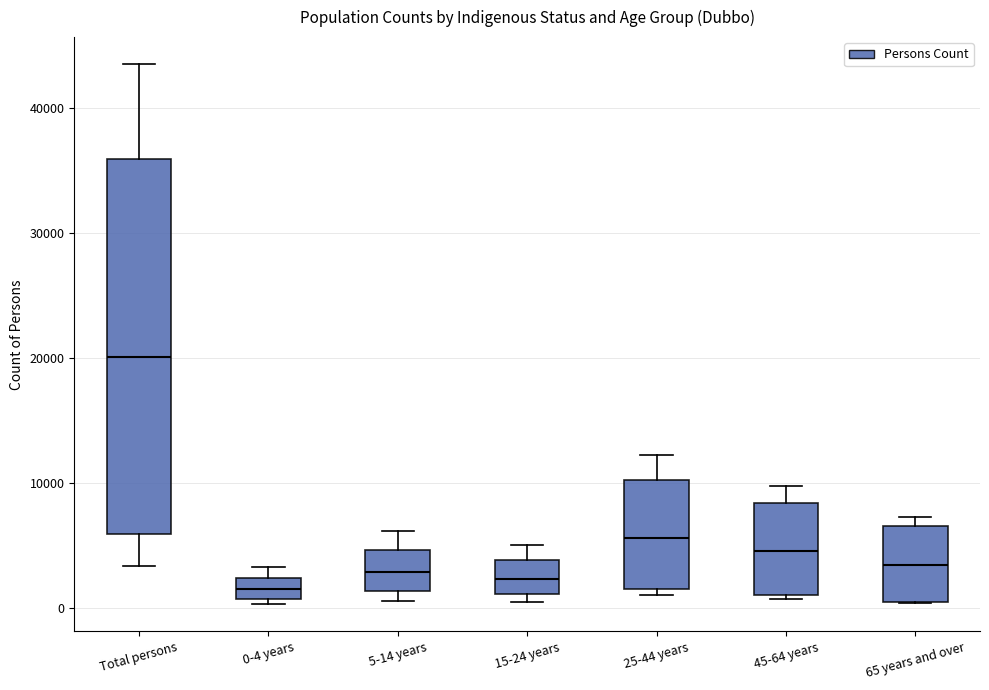

Which box is the tallest, from its lower edge to its upper edge?

Total persons